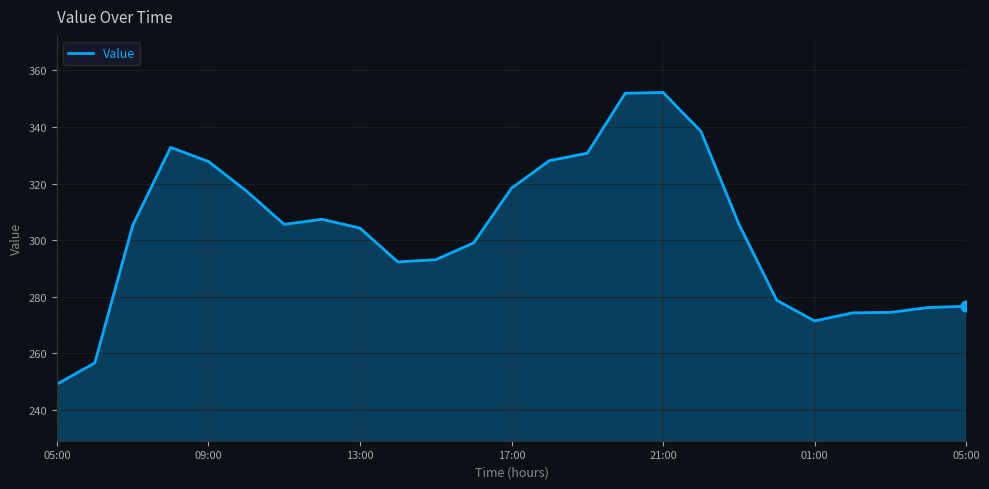

What is the greatest value displayed?

352.2